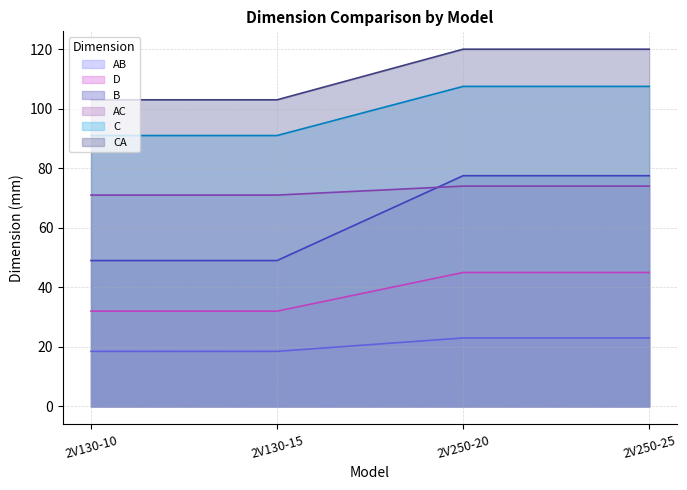

Reading left to right, extract all data points from this chart.

AB: 2V130-10=18.5	2V130-15=18.5	2V250-20=23.0	2V250-25=23.0
AC: 2V130-10=71.0	2V130-15=71.0	2V250-20=74.0	2V250-25=74.0
B: 2V130-10=49.0	2V130-15=49.0	2V250-20=77.5	2V250-25=77.5
C: 2V130-10=91.0	2V130-15=91.0	2V250-20=107.5	2V250-25=107.5
CA: 2V130-10=103.0	2V130-15=103.0	2V250-20=120.0	2V250-25=120.0
D: 2V130-10=32.0	2V130-15=32.0	2V250-20=45.0	2V250-25=45.0